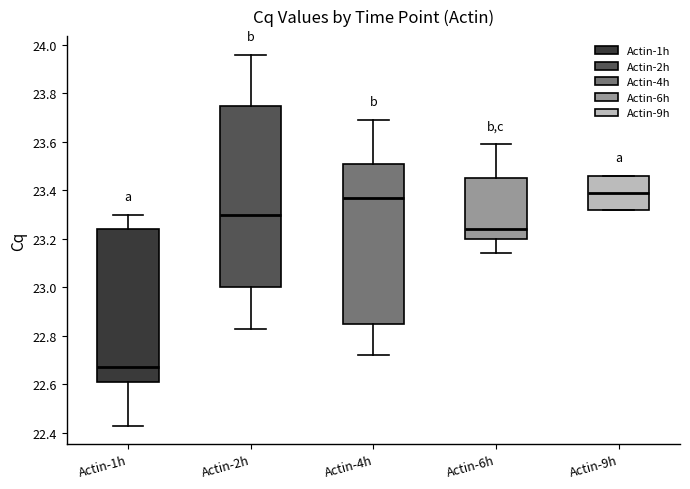

Reading left to right, read every box against the y-axis: the position of its median line, the range the box covers, and the ends of its whiskers. The values are not printed on the chart, so give them approximately, as read against the axis.

Actin-1h: median 22.68, box 22.62 to 23.24, whiskers 22.44 to 23.30
Actin-2h: median 23.30, box 23.00 to 23.76, whiskers 22.84 to 23.96
Actin-4h: median 23.38, box 22.86 to 23.52, whiskers 22.72 to 23.70
Actin-6h: median 23.24, box 23.20 to 23.46, whiskers 23.14 to 23.60
Actin-9h: median 23.40, box 23.32 to 23.46, whiskers 23.32 to 23.46